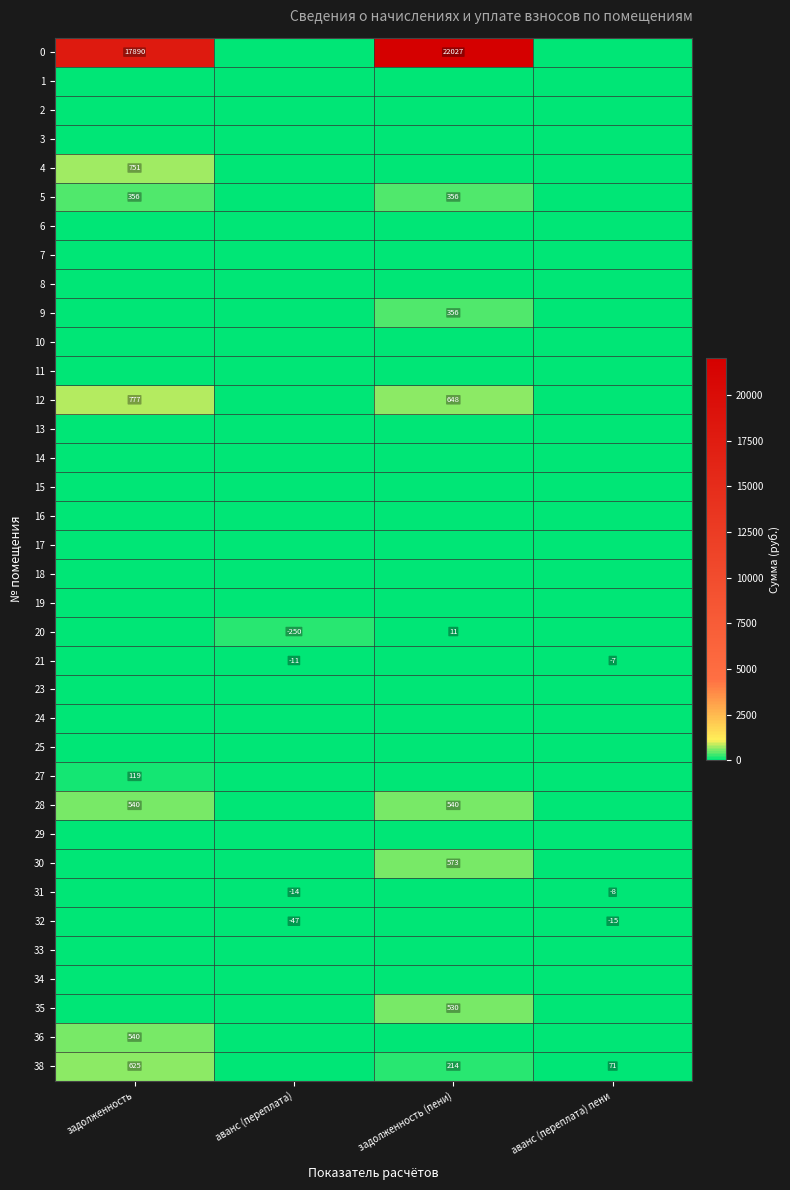

What is the greatest value displayed?

22027.1